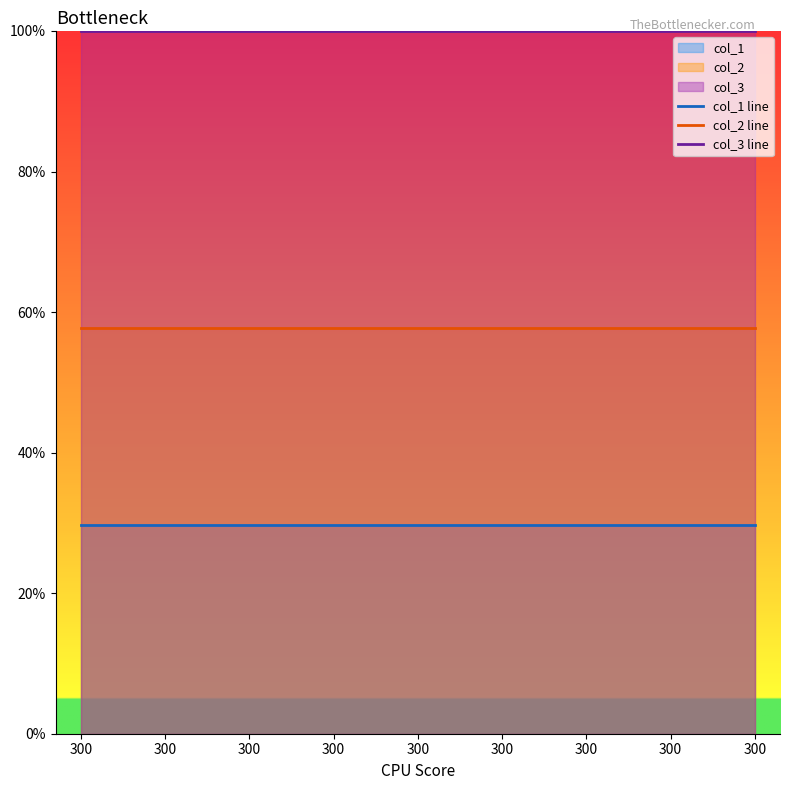

Reading left to right, transcribe all the data shown in this chart.

col_1 line: 300=29.7	300=29.7	300=29.7	300=29.7	300=29.7	300=29.7	300=29.7	300=29.7	300=29.7
col_2 line: 300=57.8	300=57.8	300=57.8	300=57.8	300=57.8	300=57.8	300=57.8	300=57.8	300=57.8
col_3 line: 300=100.0	300=100.0	300=100.0	300=100.0	300=100.0	300=100.0	300=100.0	300=100.0	300=100.0